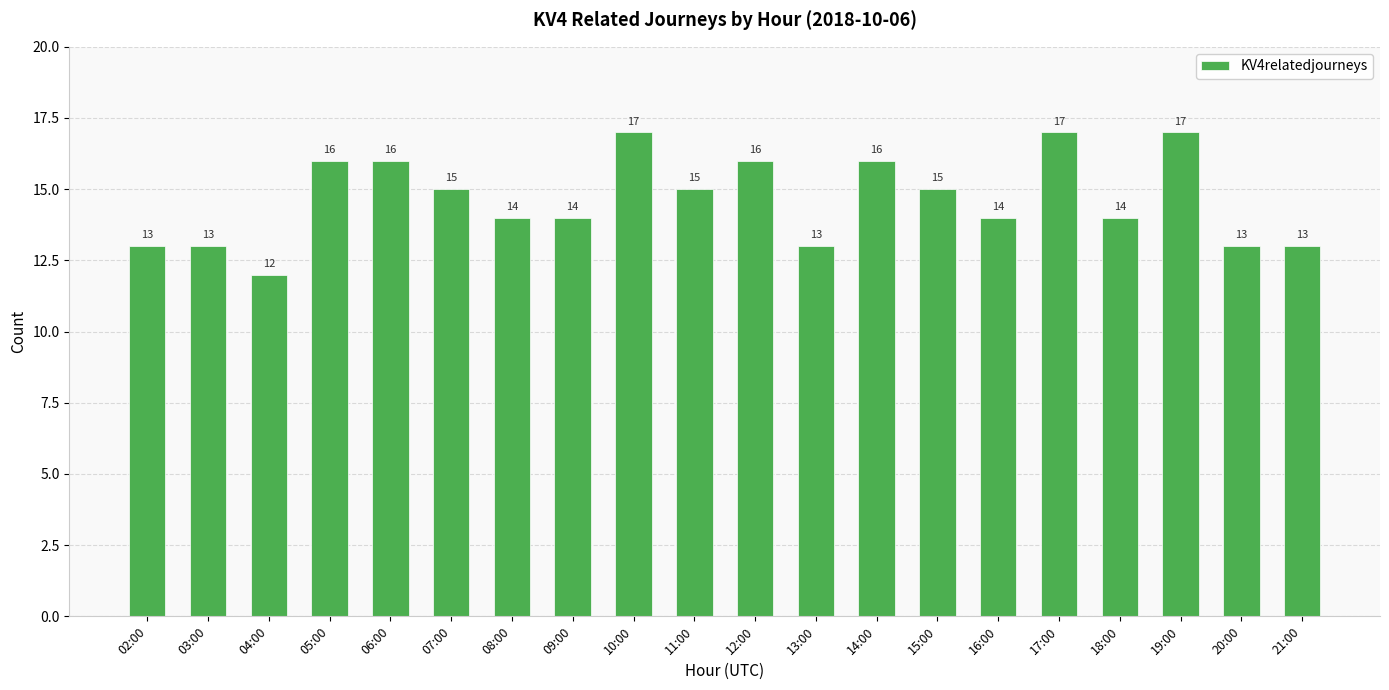

What is the change in value from 05:00 to 07:00?

-1